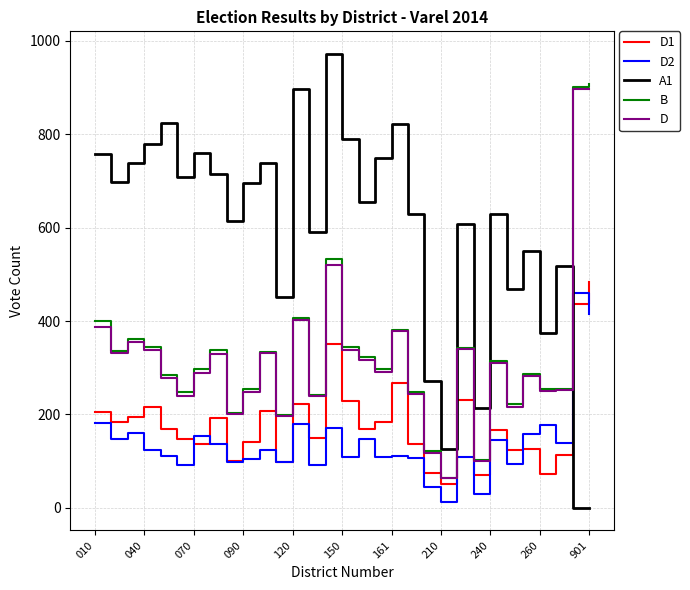

How many lines are shown in the chart?

5